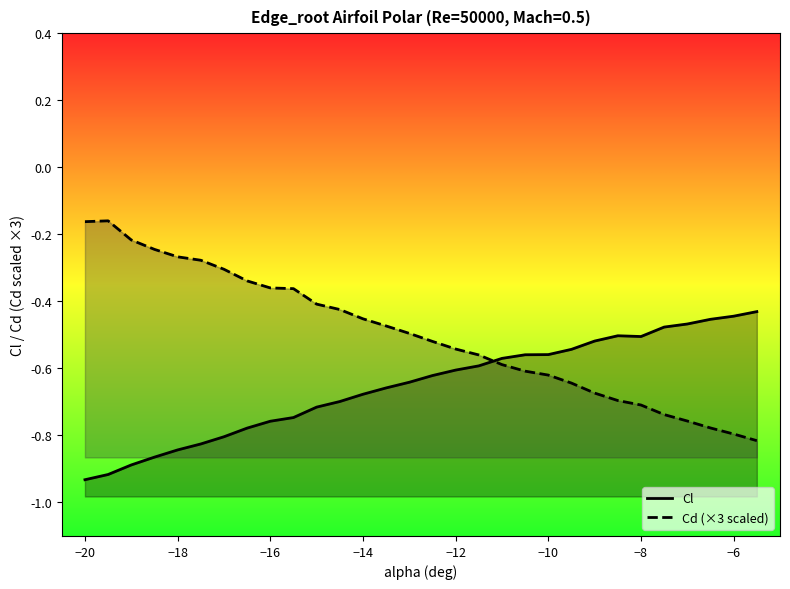

How many lines are shown in the chart?

2